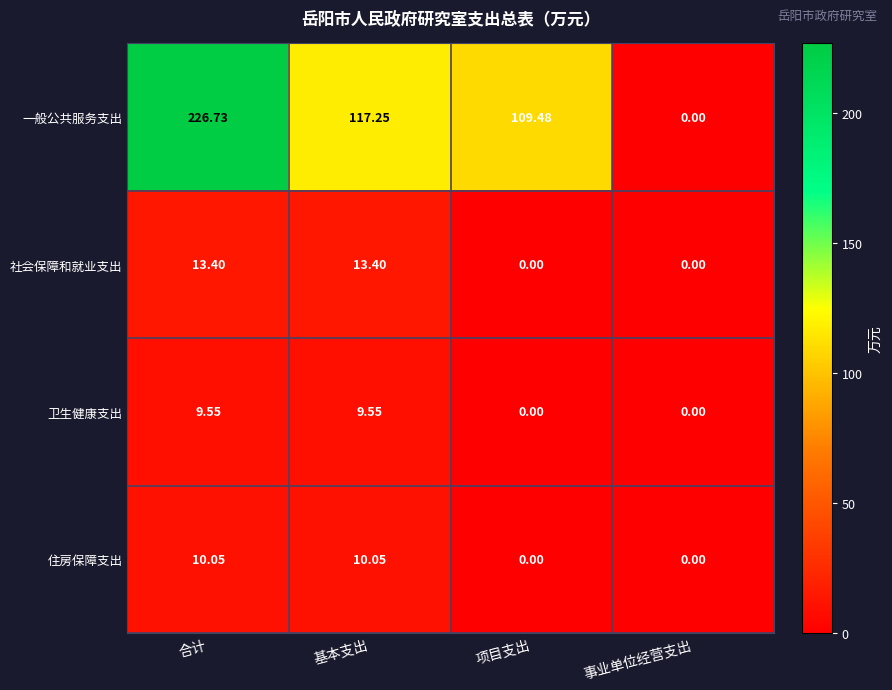

How many data points does each series have?

4